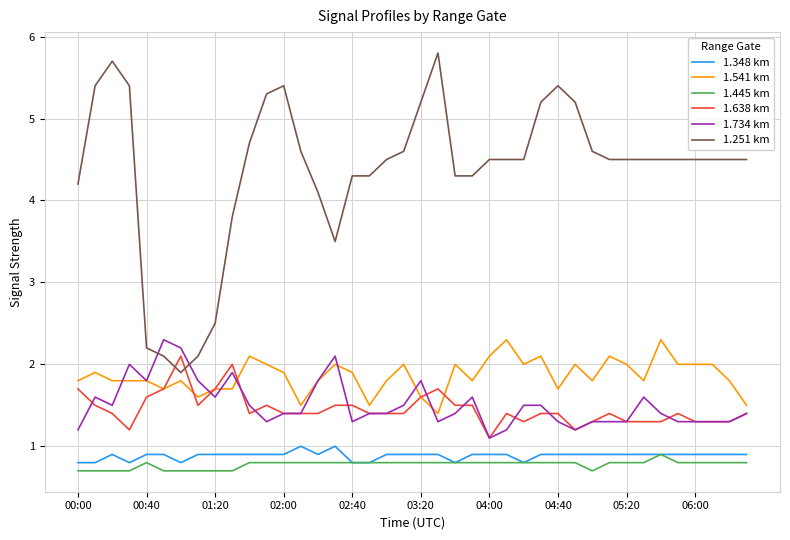

What is the maximum value shown in the chart?

5.8